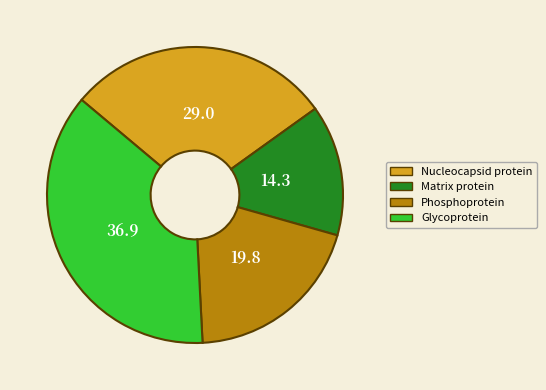

True or false: Phosphoprotein accounts for 12% of the total.

False